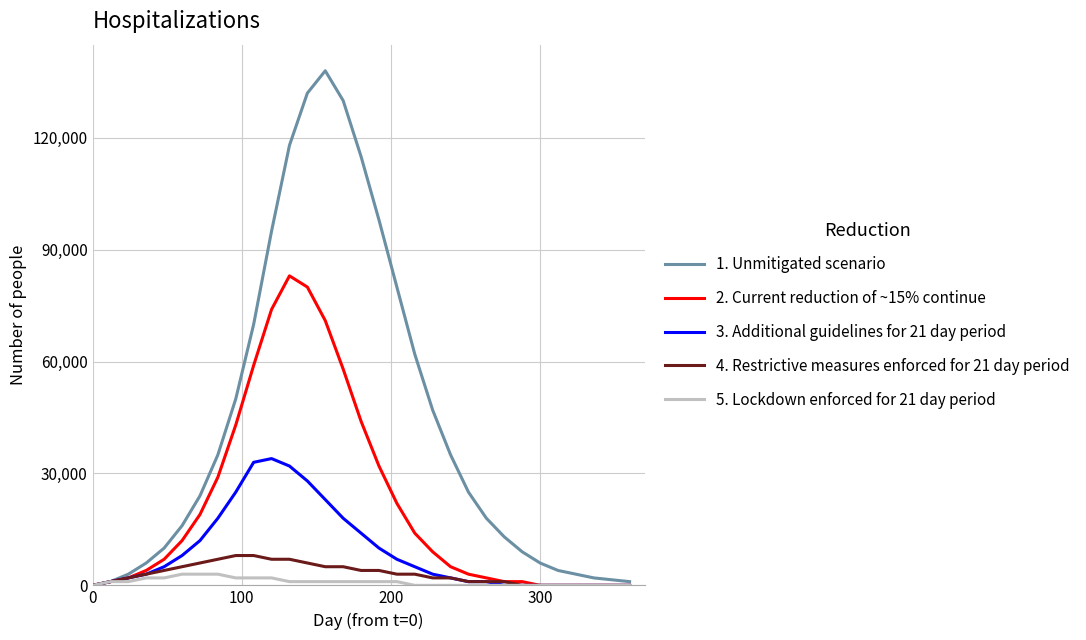

How many lines are shown in the chart?

5